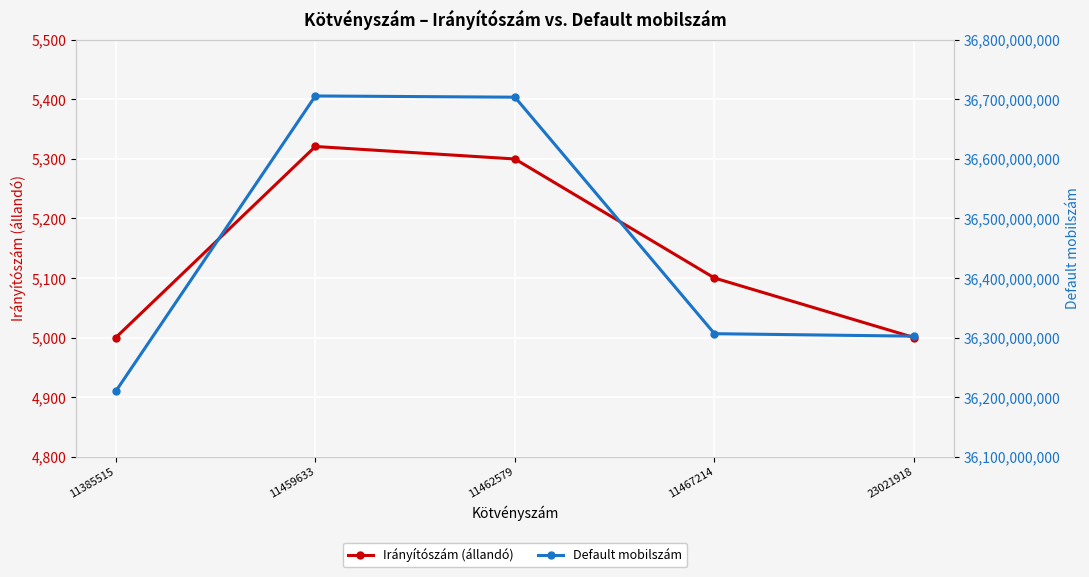

Reading left to right, what are all the values shown in this chart?

Irányítószám (állandó): 5000	5321	5300	5100	5000
Default mobilszám: 36209808110	36705849731	36703819605	36306459042	36302296967